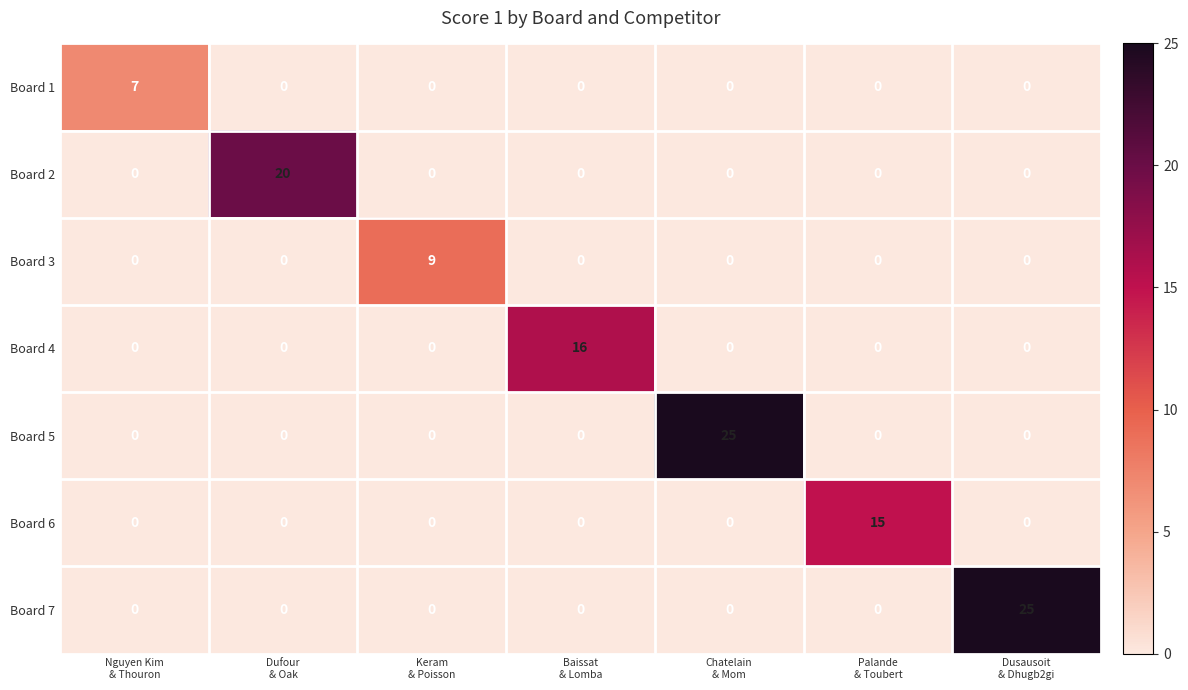

Count the Board 3 values in the range 0 to 1.

6